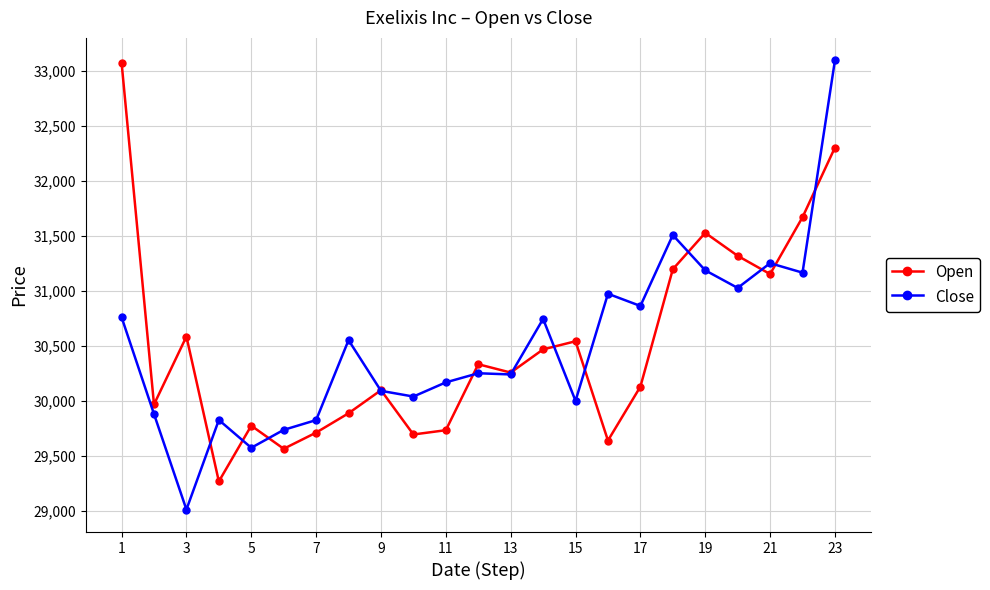

True or false: Open has more than 2 interior local peaks.

True